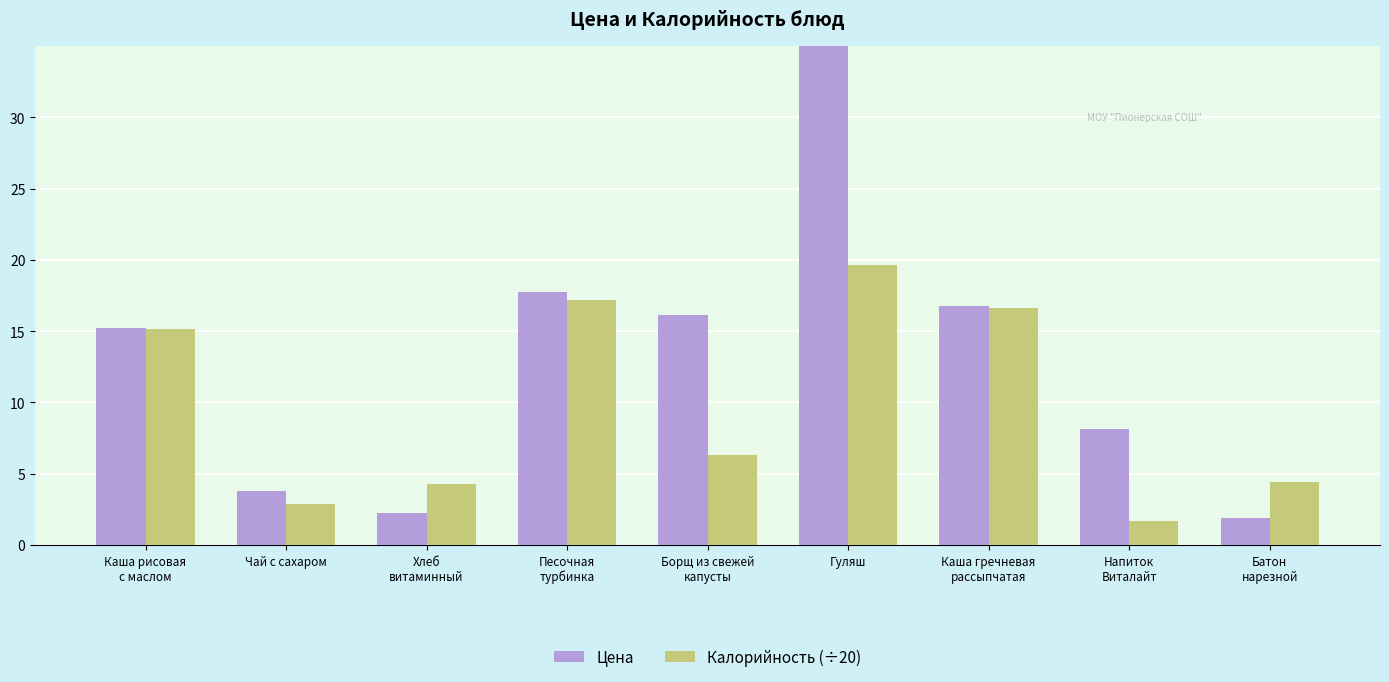

Which has a higher value, Чай с сахаром or Борщ из свежей
капусты?

Борщ из свежей
капусты